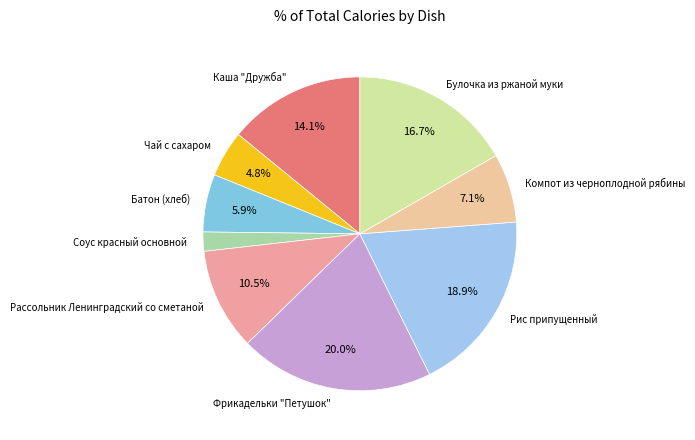

True or false: Батон (хлеб) accounts for 6% of the total.

True